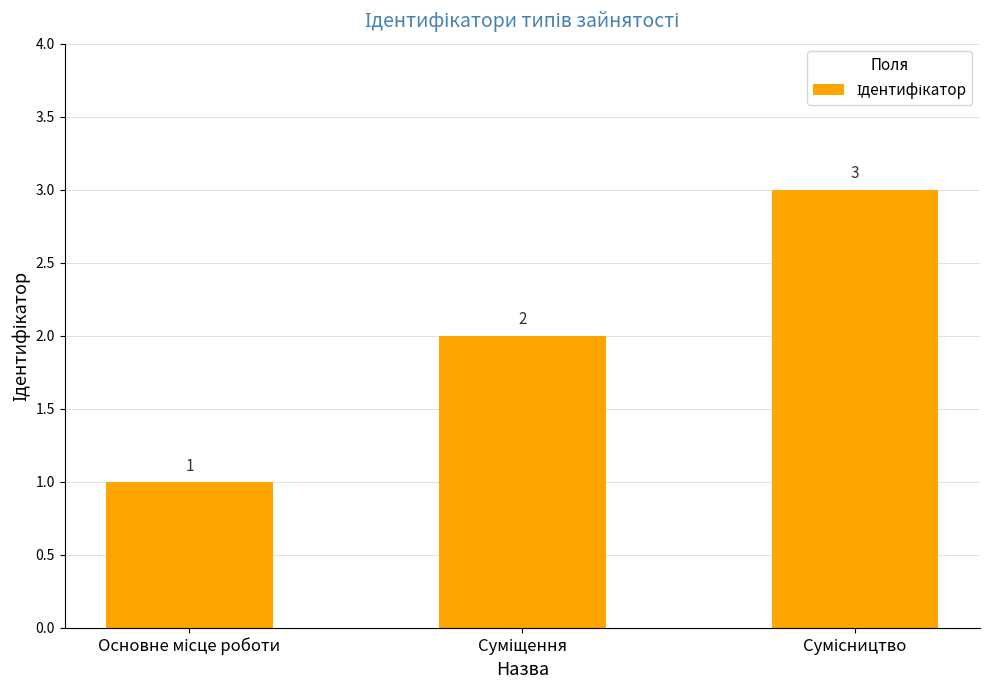

What is the value of the 3rd bar from the left?

3